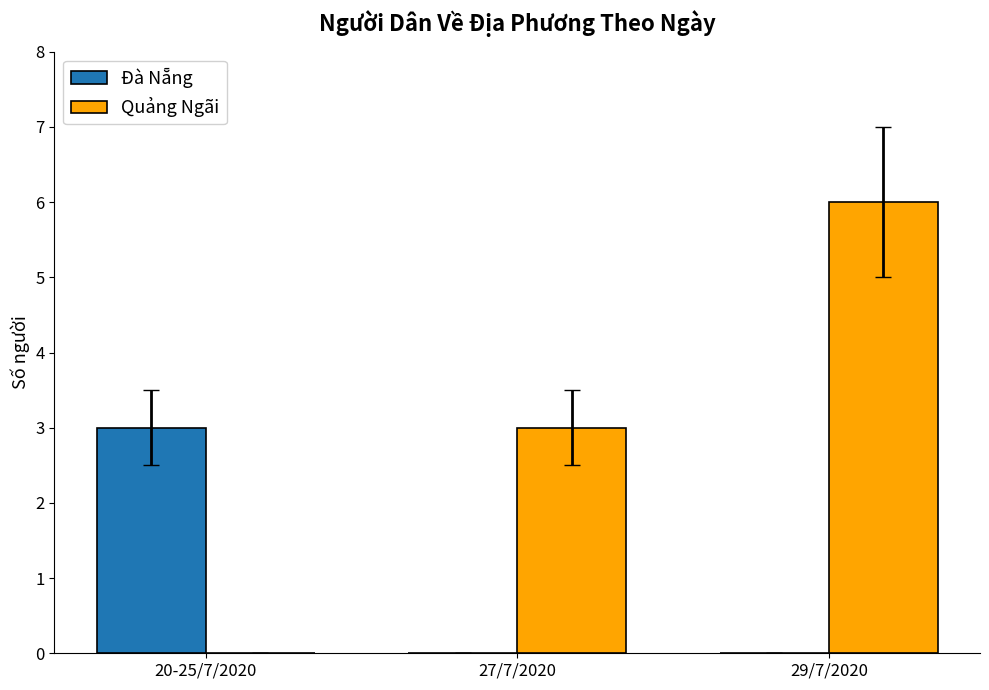

What is the spread (max minus min) of values at 27/7/2020?

3